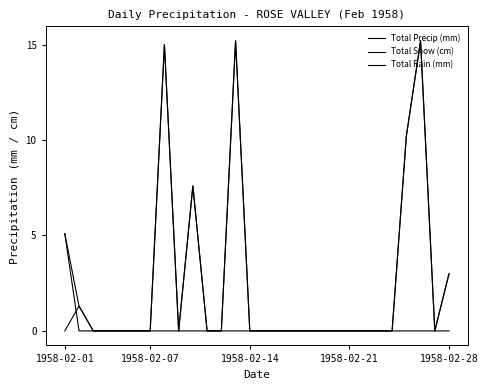

In Total Snow (cm), how many points are higher than both neighbors (excluding endpoints)?

3